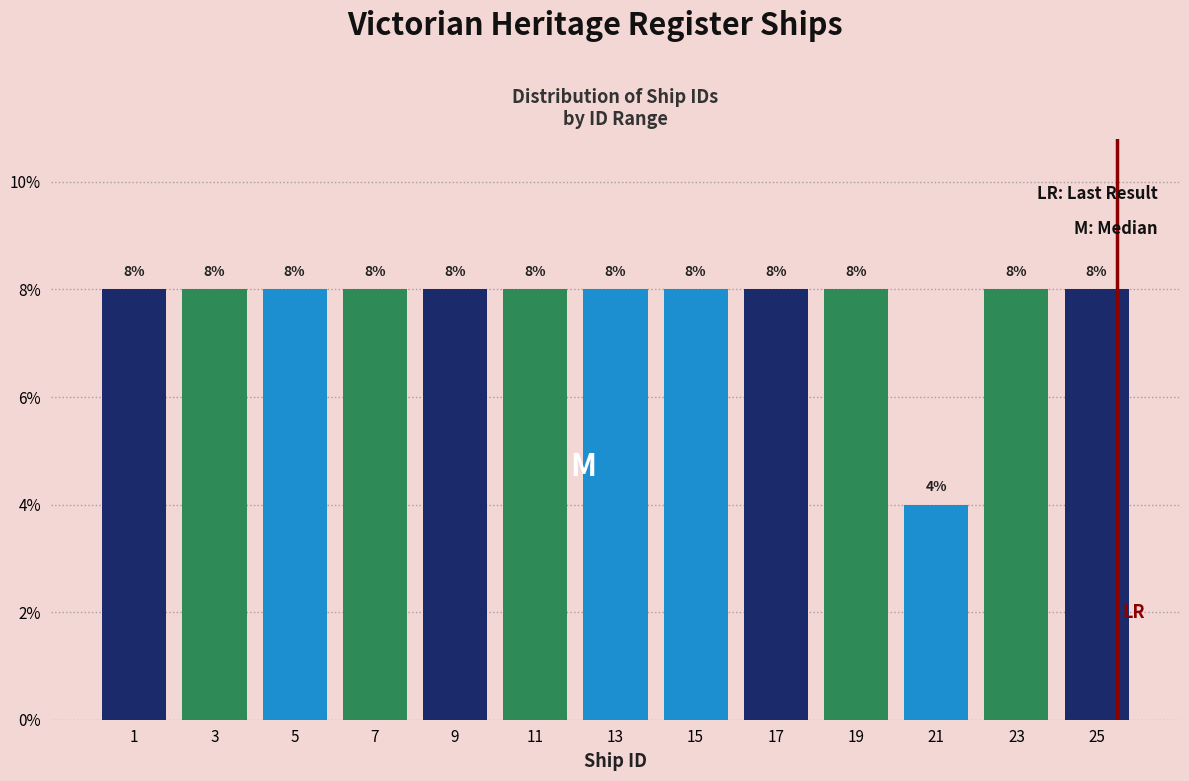

Does the chart contain any negative values?

No